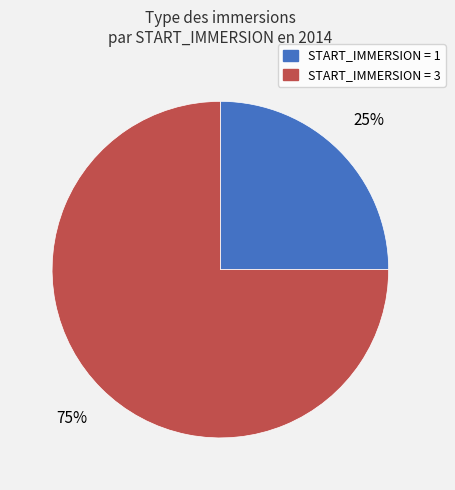

How many slices are in this pie chart?

2